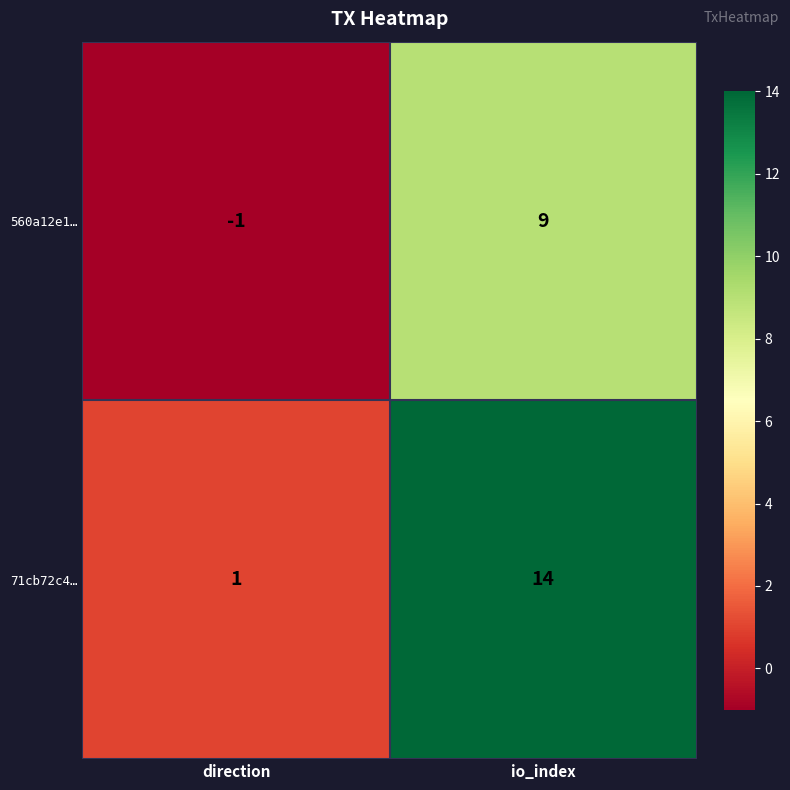

Between direction and io_index, which series saw the biggest shift?

71cb72c4…